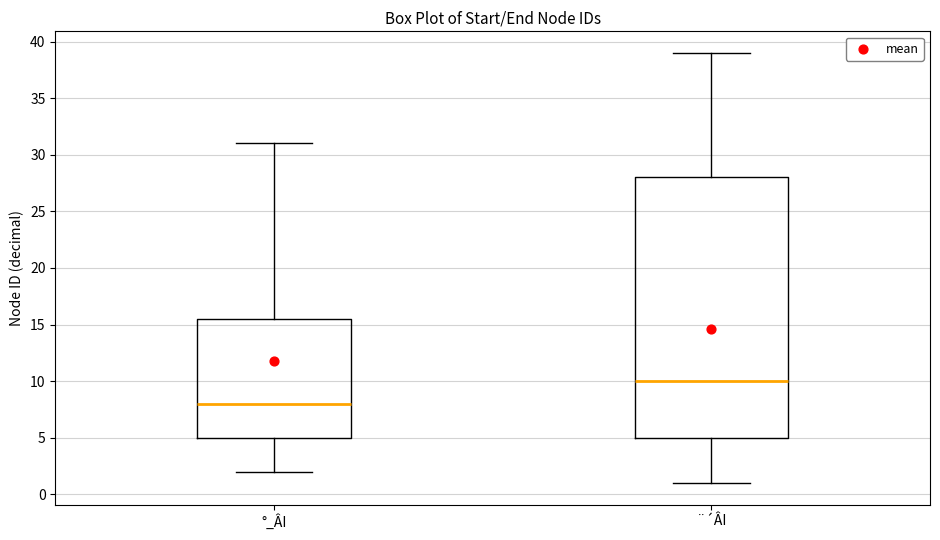

Which box is the tallest, from its lower edge to its upper edge?

¨´ÂI